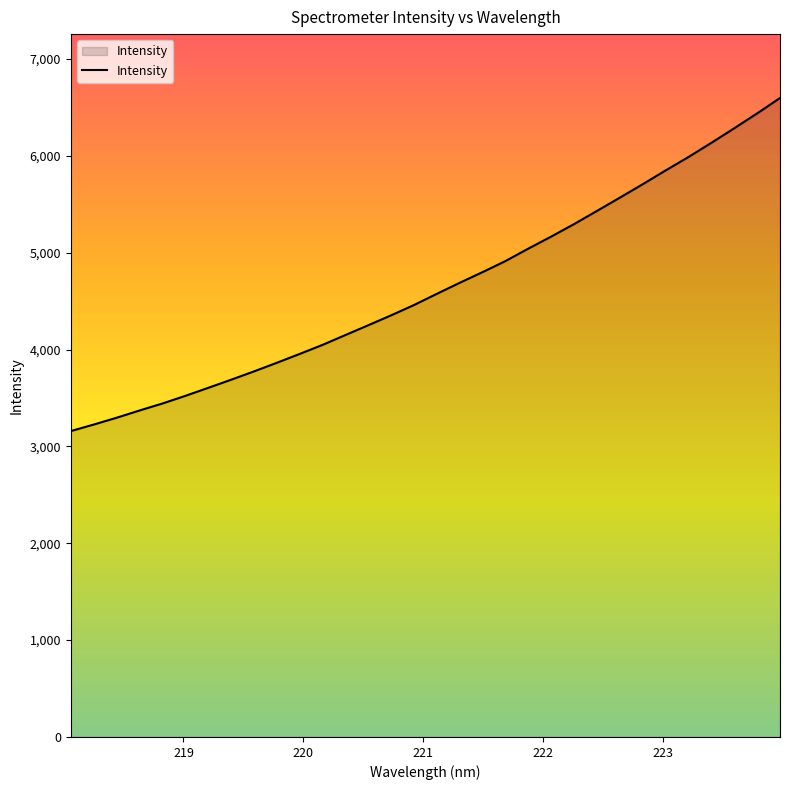

What is the sum of all values?

148687.6